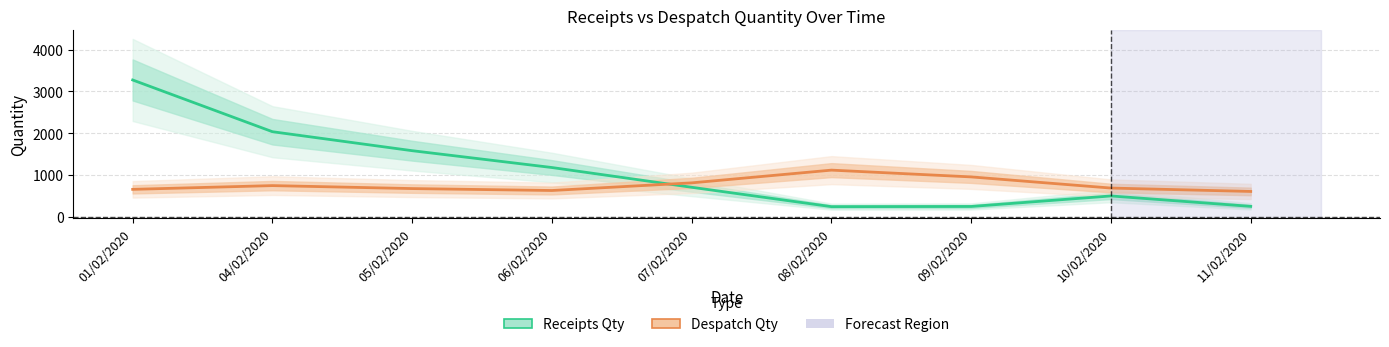

How many categories are shown in the chart?

9